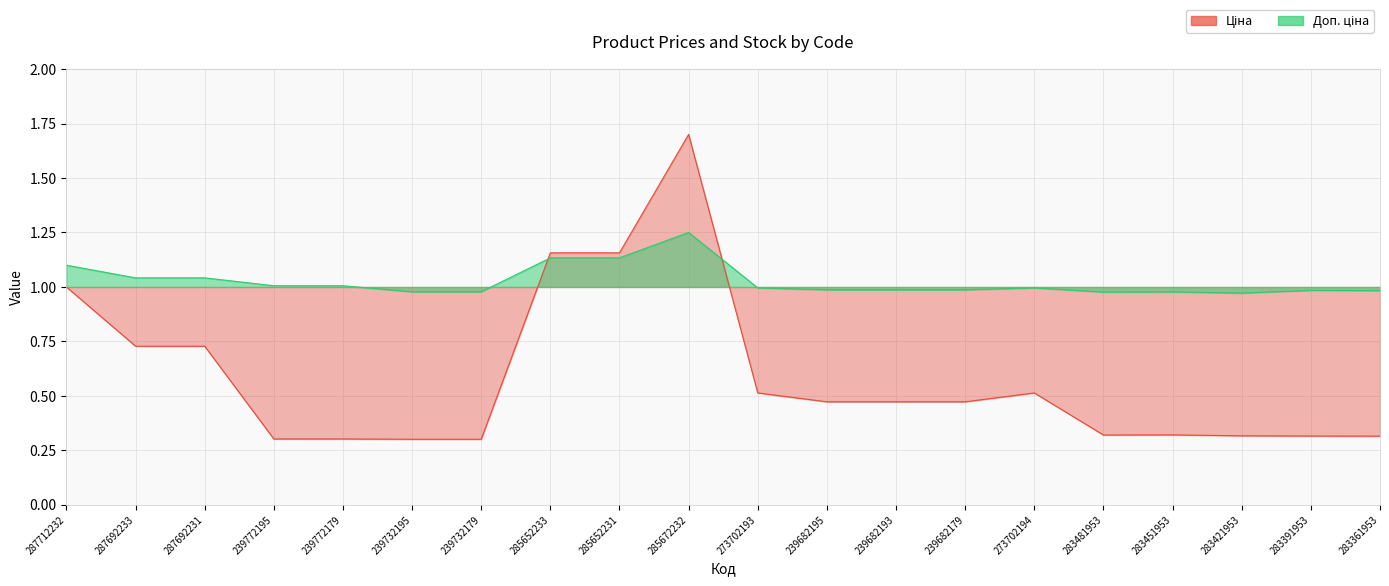

Between 287692233 and 283361953, which series saw the biggest shift?

Ціна